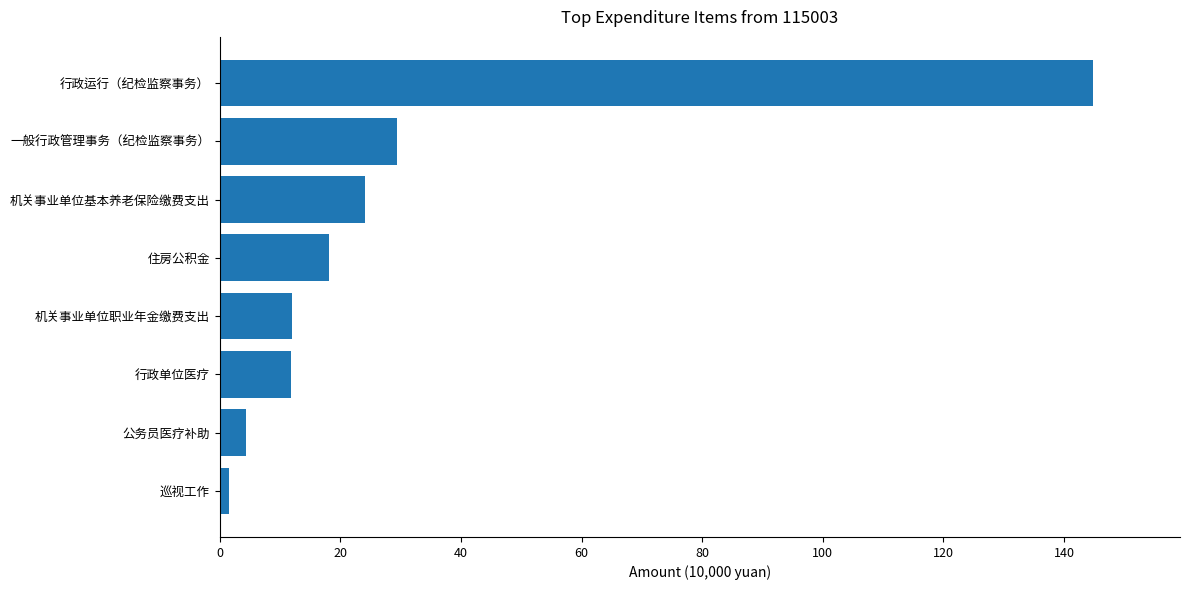

Are the bars horizontal?

Yes